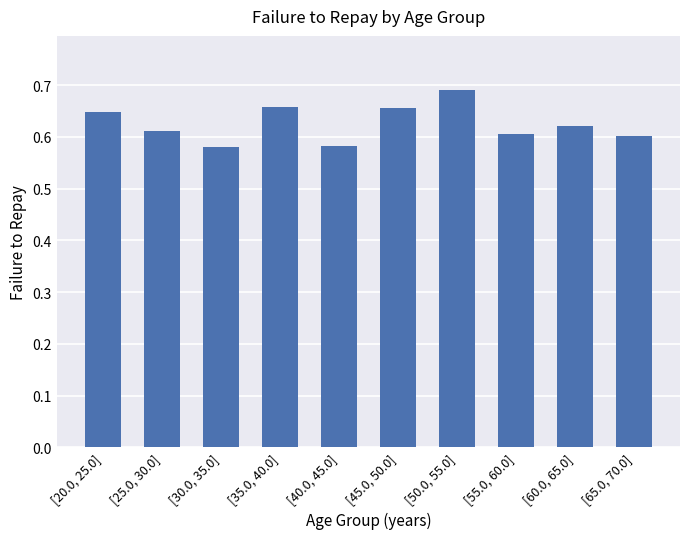

Rank the categories by value from highest to lowest.

[50.0, 55.0], [35.0, 40.0], [45.0, 50.0], [20.0, 25.0], [60.0, 65.0], [25.0, 30.0], [55.0, 60.0], [65.0, 70.0], [40.0, 45.0], [30.0, 35.0]